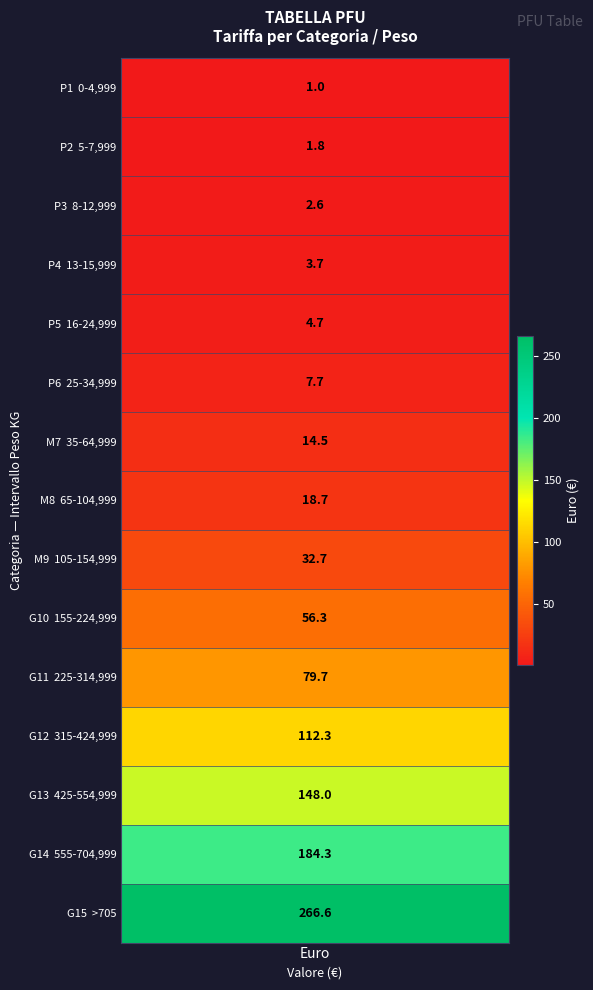

How many values are below 18?

7